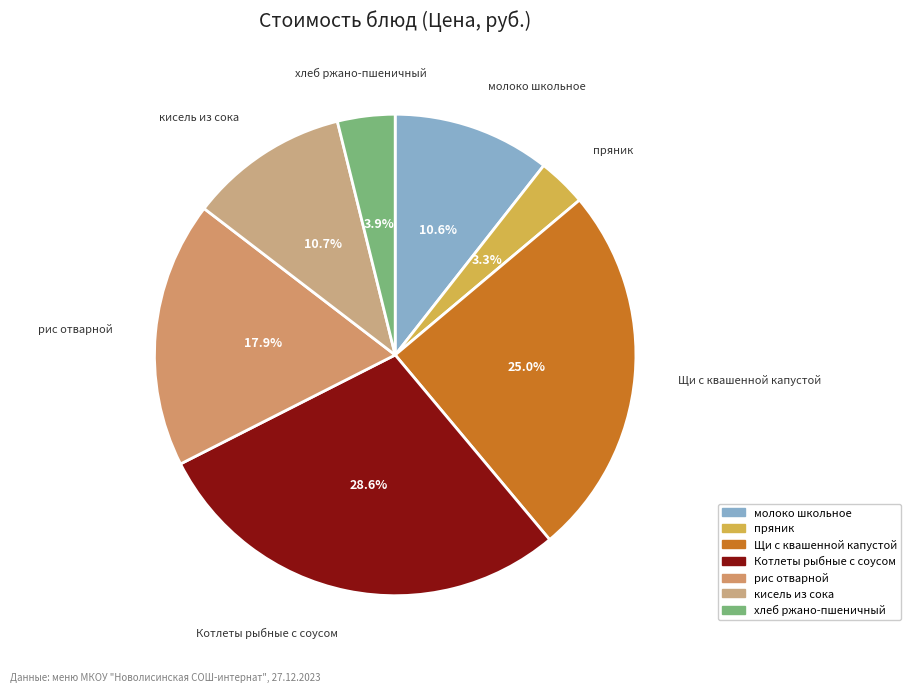

What is the smallest slice in the pie chart?

пряник